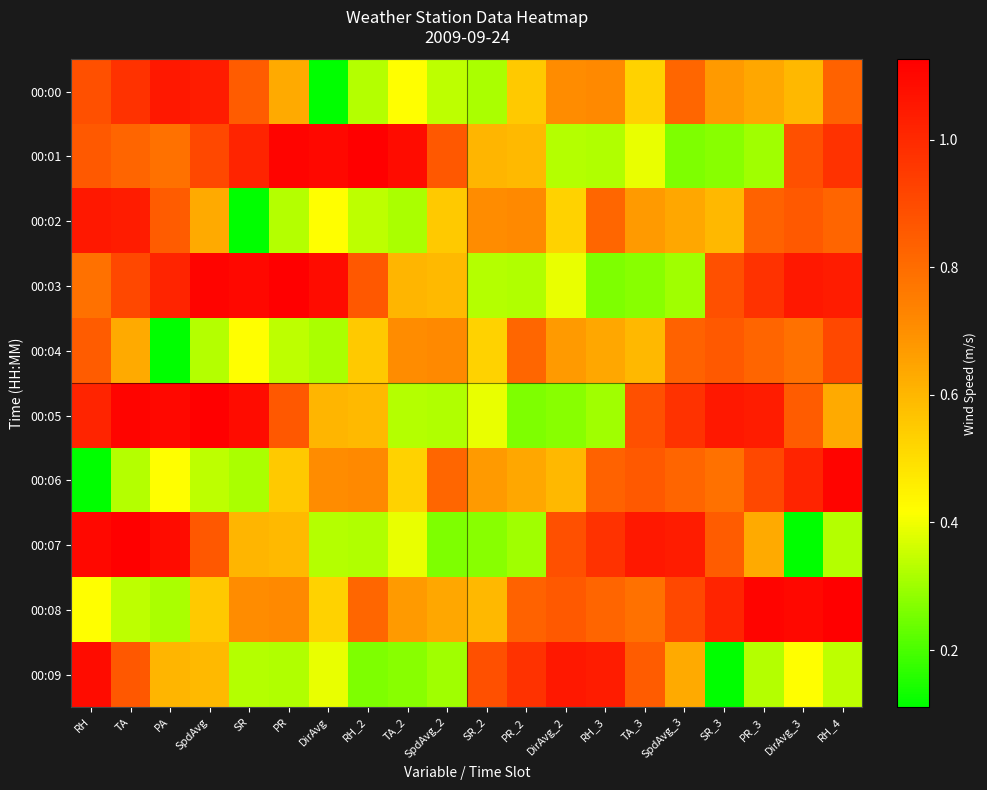

At which category is the sum across all series the highest?

RH